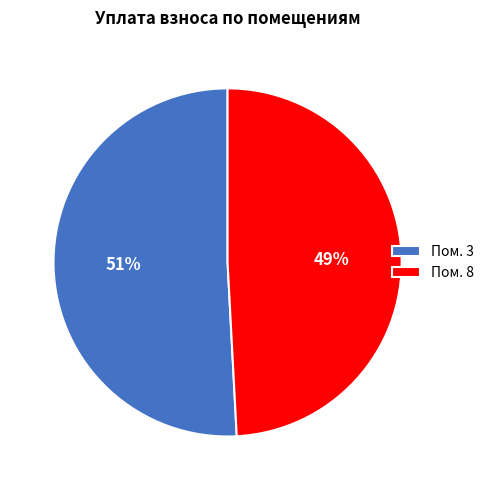

To the nearest percent, what portion does Пом. 8 represent?

49%